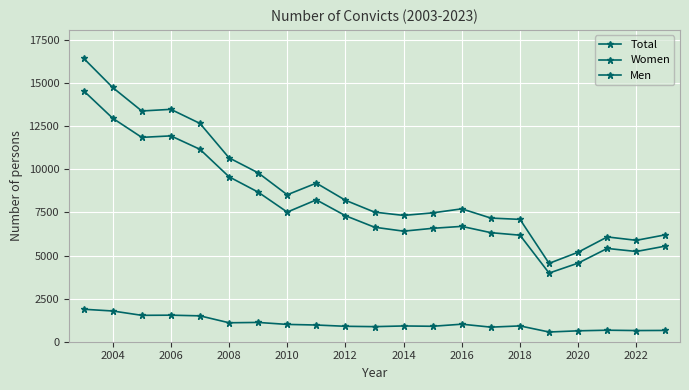

How many categories are shown in the chart?

21